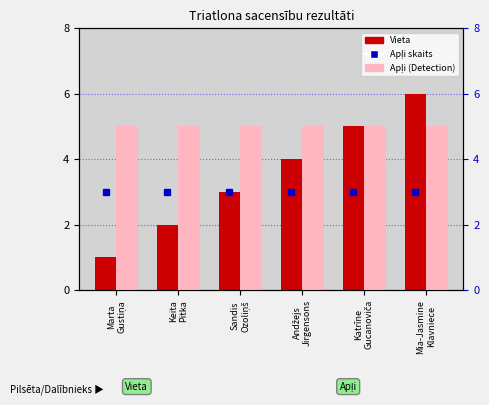

Between Marta
Gustiņa and Keita
Pitka, which series saw the biggest shift?

Vieta